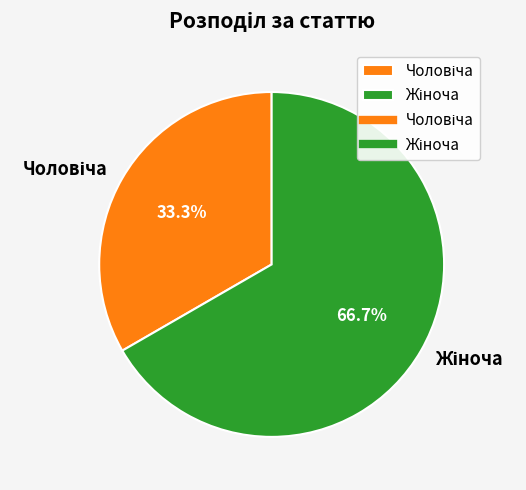

Is there any slice that represents more than half of the pie?

Yes